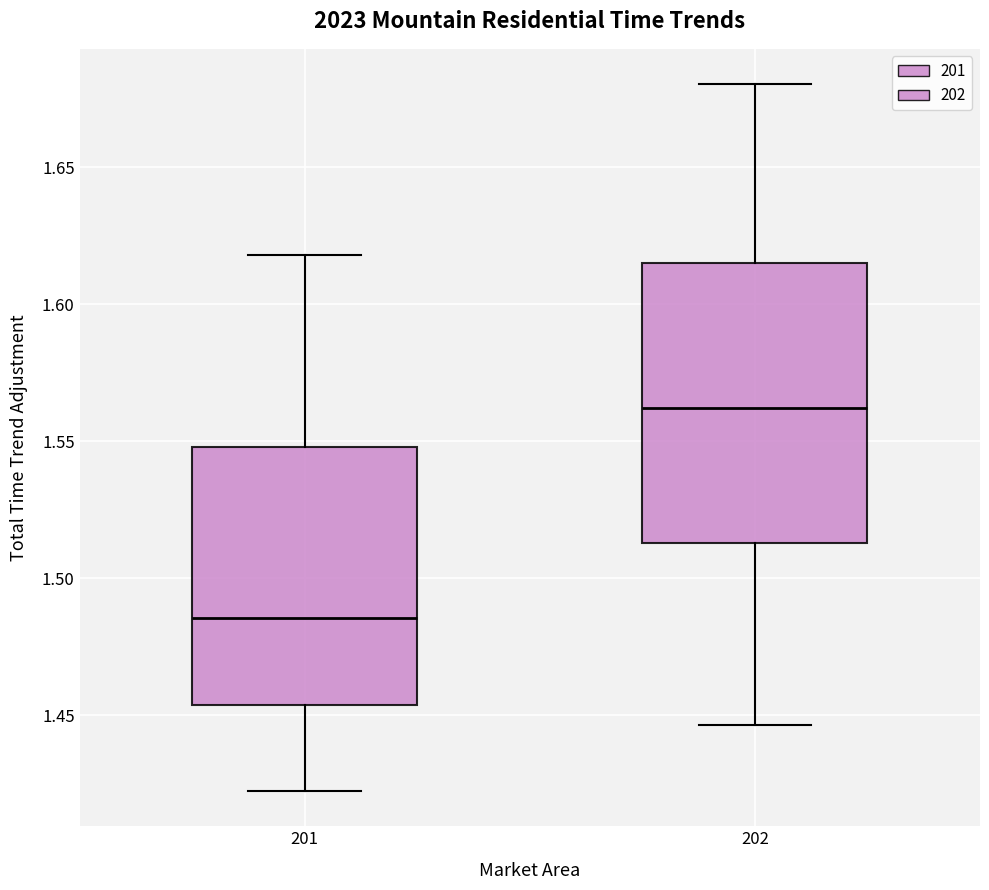

Comparing the boxes themselves (not the whiskers), which one is the tallest?

202